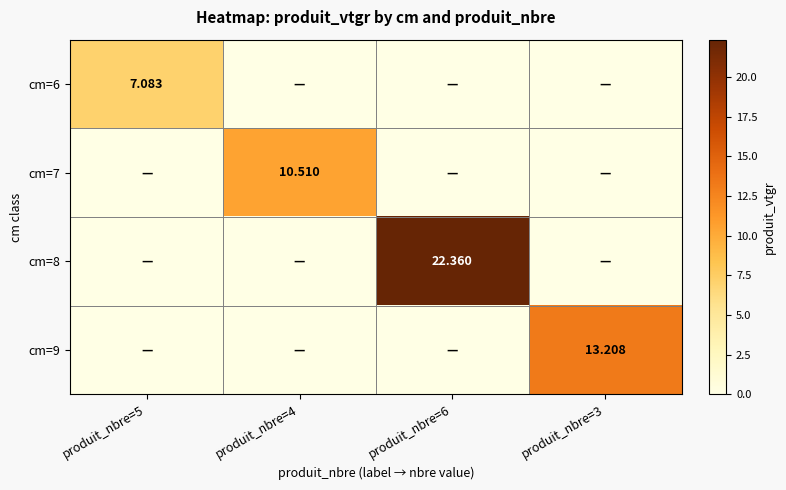

What is the maximum value shown in the chart?

22.4